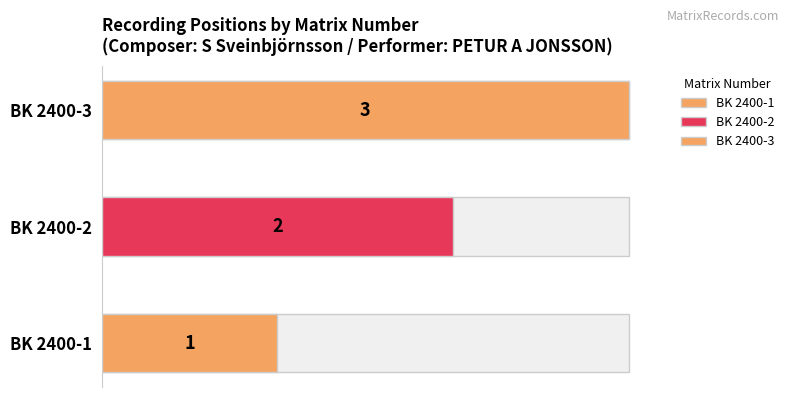

Reading left to right, extract all data points from this chart.

1	2	3